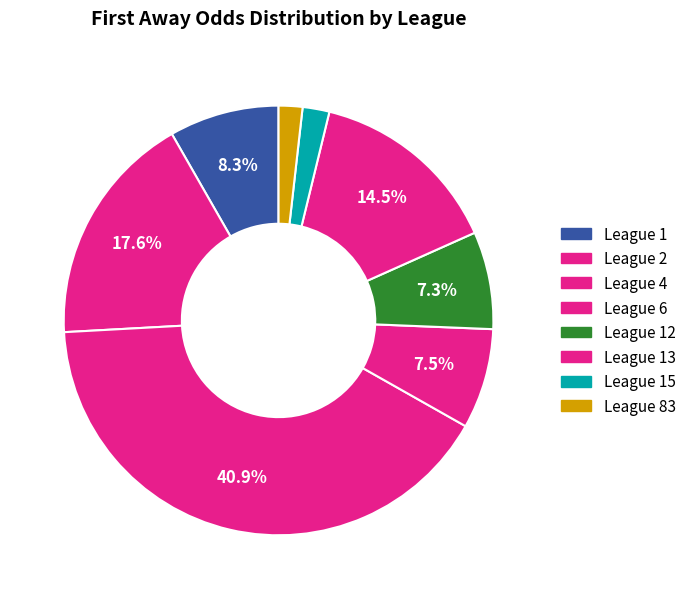

How many segments does this pie chart have?

8